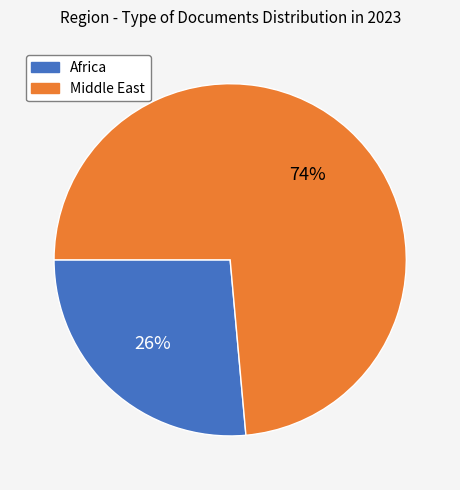

To the nearest percent, what is the average slice percentage?

50%